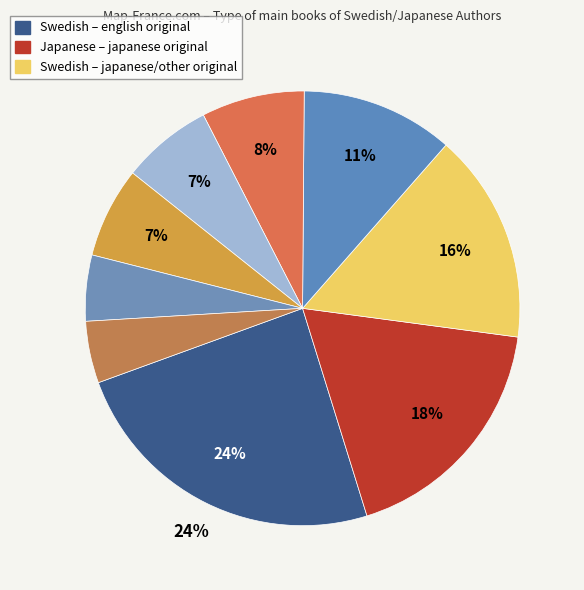

How many slices are in this pie chart?

9